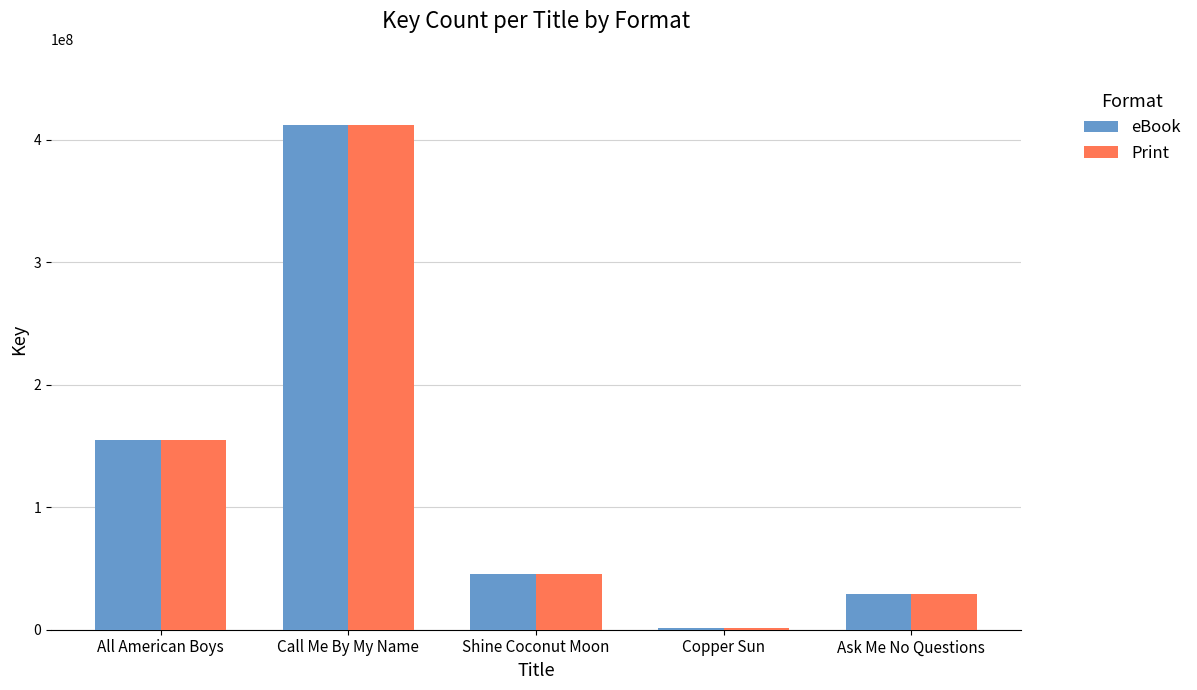

At which label does Print reach its peak?

Call Me By My Name